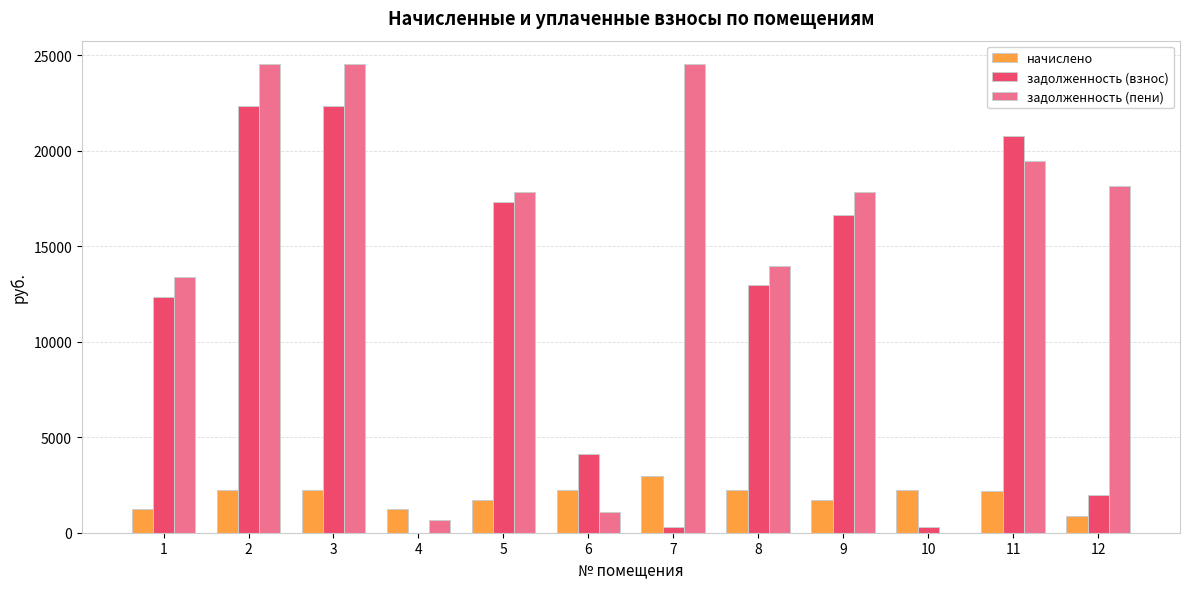

Is the value of начислено at 9 greater than the value of задолженность (пени) at 3?

No